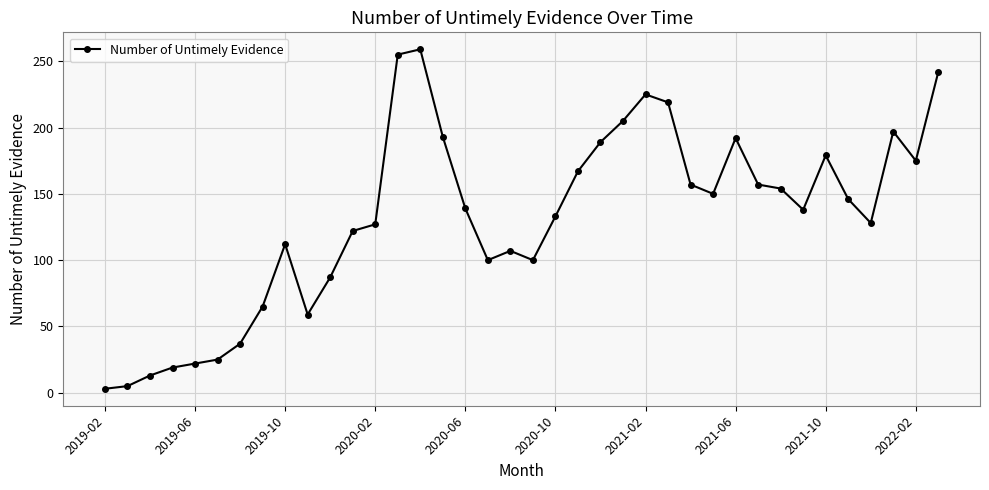

True or false: there are more than 1 points higher than both neighbors.

True